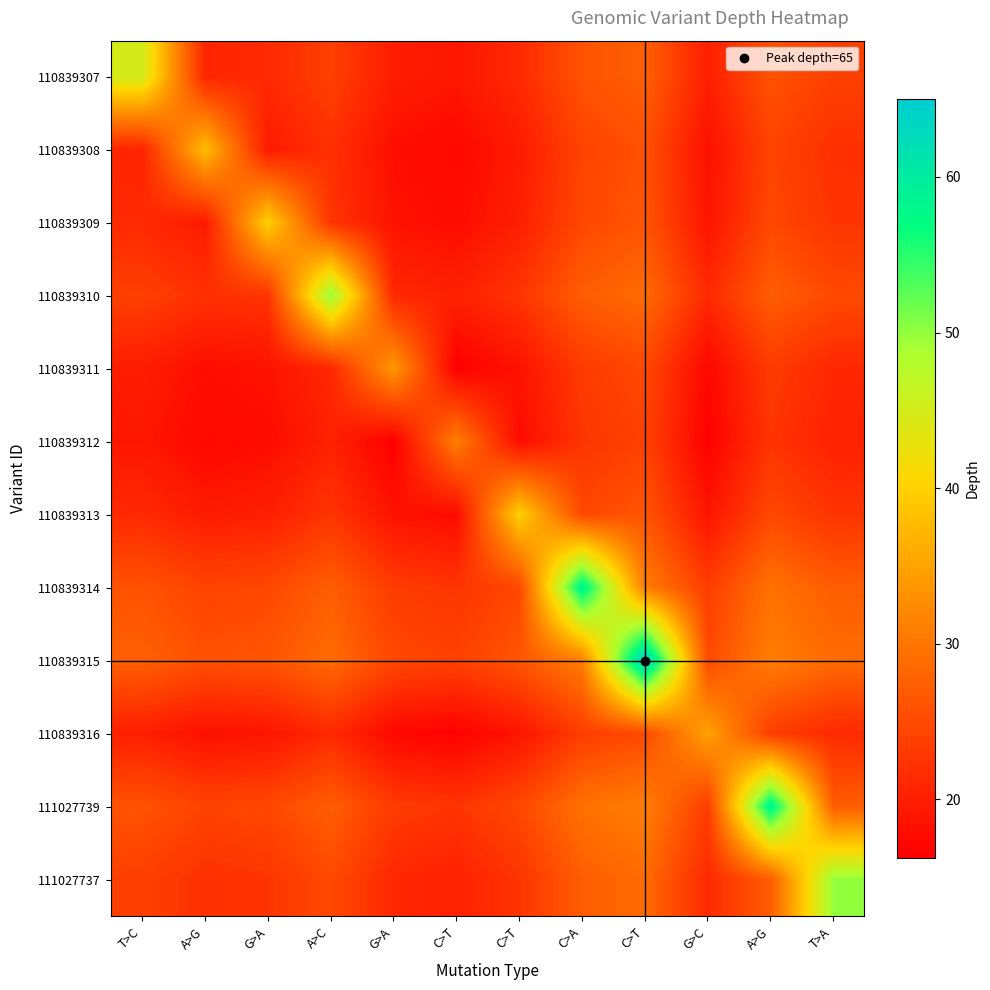

Reading left to right, what are all the values shown in this chart?

110839307: T>C=45.0	A>G=20.8	G>A=21.2	A>C=23.8	G>A=19.8	C>T=19.0	C>T=21.2	C>A=26.0	C>T=27.5	G>C=20.0	A>G=26.0	T>A=23.8
110839308: T>C=20.8	A>G=38.0	G>A=19.5	A>C=22.0	G>A=18.0	C>T=17.2	C>T=19.5	C>A=24.2	C>T=25.8	G>C=18.2	A>G=24.2	T>A=22.0
110839309: T>C=21.2	A>G=19.5	G>A=40.0	A>C=22.5	G>A=18.5	C>T=17.8	C>T=20.0	C>A=24.8	C>T=26.2	G>C=18.8	A>G=24.8	T>A=22.5
110839310: T>C=23.8	A>G=22.0	G>A=22.5	A>C=50.0	G>A=21.0	C>T=20.2	C>T=22.5	C>A=27.2	C>T=28.8	G>C=21.2	A>G=27.2	T>A=25.0
110839311: T>C=19.8	A>G=18.0	G>A=18.5	A>C=21.0	G>A=34.0	C>T=16.2	C>T=18.5	C>A=23.2	C>T=24.8	G>C=17.2	A>G=23.2	T>A=21.0
110839312: T>C=19.0	A>G=17.2	G>A=17.8	A>C=20.2	G>A=16.2	C>T=31.0	C>T=17.8	C>A=22.5	C>T=24.0	G>C=16.5	A>G=22.5	T>A=20.2
110839313: T>C=21.2	A>G=19.5	G>A=20.0	A>C=22.5	G>A=18.5	C>T=17.8	C>T=40.0	C>A=24.8	C>T=26.2	G>C=18.8	A>G=24.8	T>A=22.5
110839314: T>C=26.0	A>G=24.2	G>A=24.8	A>C=27.2	G>A=23.2	C>T=22.5	C>T=24.8	C>A=59.0	C>T=31.0	G>C=23.5	A>G=29.5	T>A=27.2
110839315: T>C=27.5	A>G=25.8	G>A=26.2	A>C=28.8	G>A=24.8	C>T=24.0	C>T=26.2	C>A=31.0	C>T=65.0	G>C=25.0	A>G=31.0	T>A=28.8
110839316: T>C=20.0	A>G=18.2	G>A=18.8	A>C=21.2	G>A=17.2	C>T=16.5	C>T=18.8	C>A=23.5	C>T=25.0	G>C=35.0	A>G=23.5	T>A=21.2
111027739: T>C=26.0	A>G=24.2	G>A=24.8	A>C=27.2	G>A=23.2	C>T=22.5	C>T=24.8	C>A=29.5	C>T=31.0	G>C=23.5	A>G=59.0	T>A=27.2
111027737: T>C=23.8	A>G=22.0	G>A=22.5	A>C=25.0	G>A=21.0	C>T=20.2	C>T=22.5	C>A=27.2	C>T=28.8	G>C=21.2	A>G=27.2	T>A=50.0